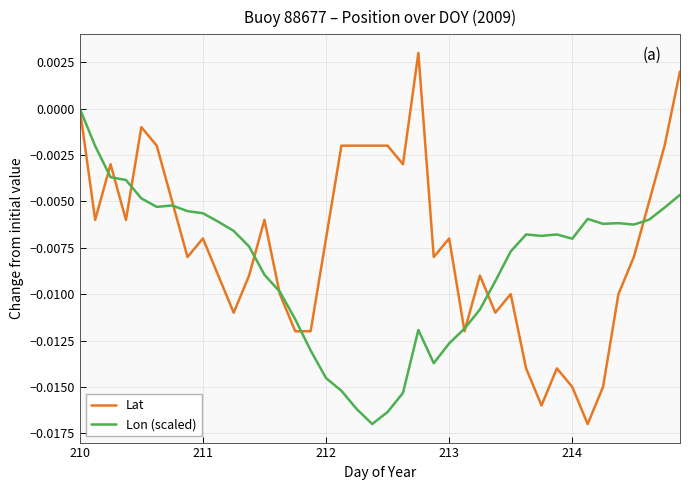

List the series in order of their peak value, lowest first.

Lon (scaled), Lat